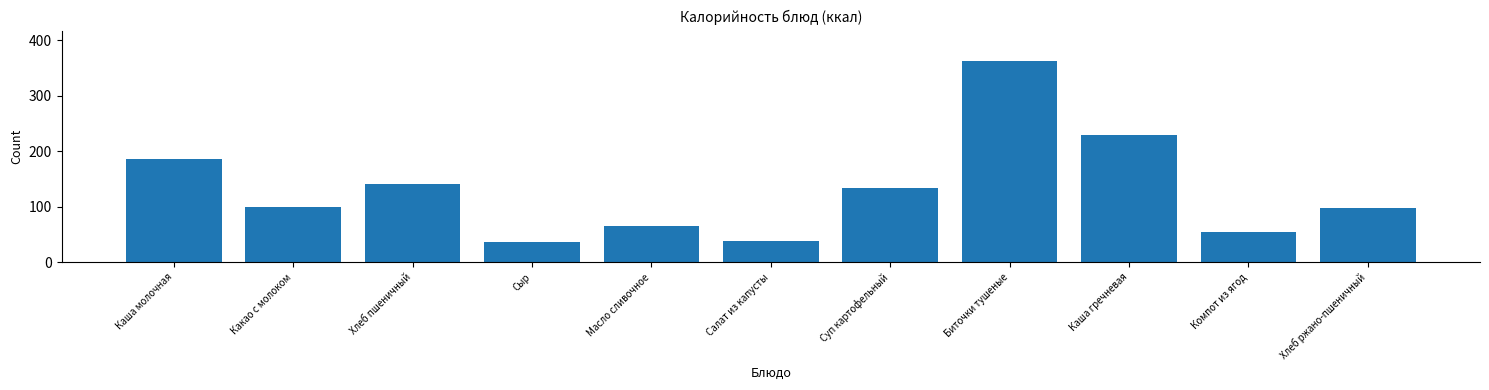

Reading left to right, list all the values displayed in this chart.

Каша молочная=185.8	Какао с молоком=100.4	Хлеб пшеничный=140.6	Сыр=35.8	Масло сливочное=66.1	Салат из капусты=38.6	Суп картофельный=133.3	Биточки тушеные=363.4	Каша гречневая=229.4	Компот из ягод=54.6	Хлеб ржано-пшеничный=97.8